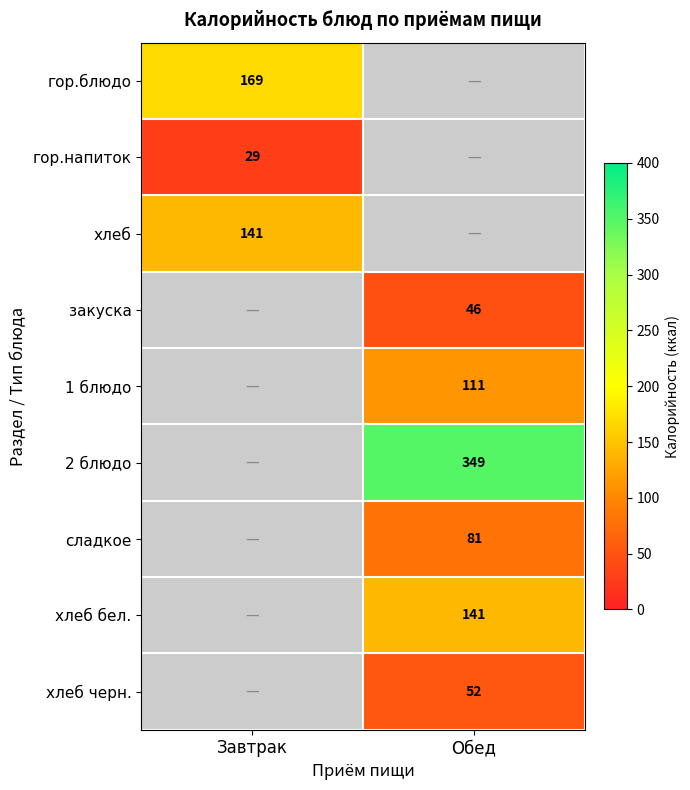

True or false: хлеб черн. has a value of 71.7 at Обед.

False